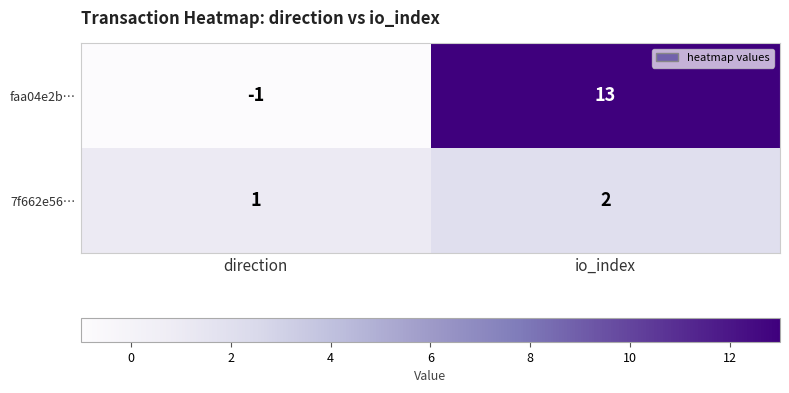

Which category has the lowest value across all series?

direction